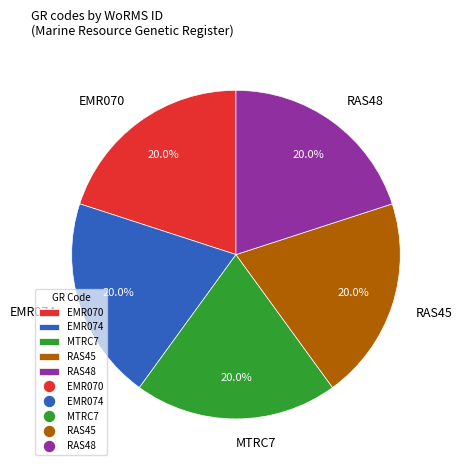

What percentage is the RAS48 slice, to the nearest percent?

20%